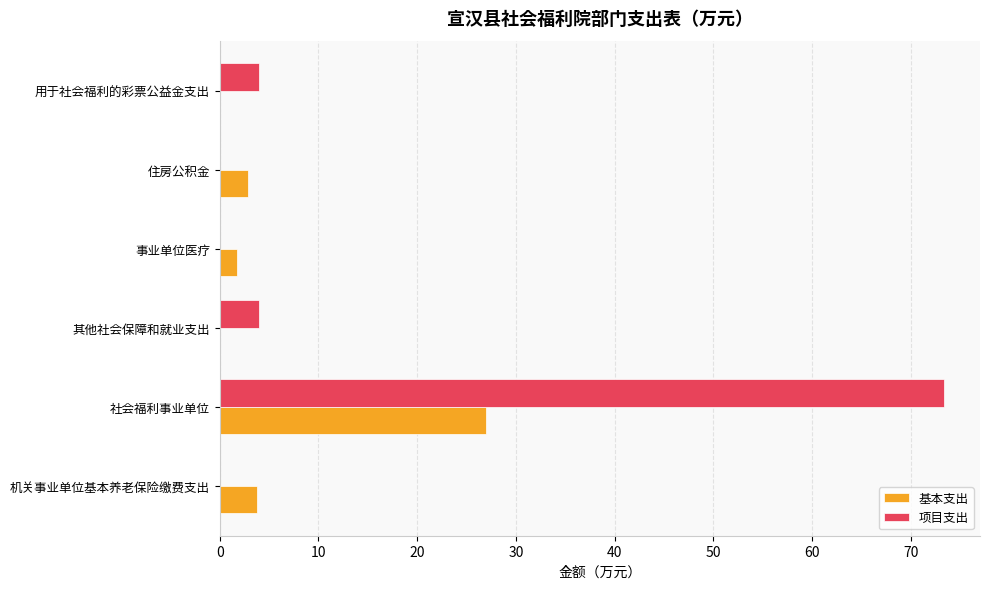

How many distinct data groups are displayed?

2